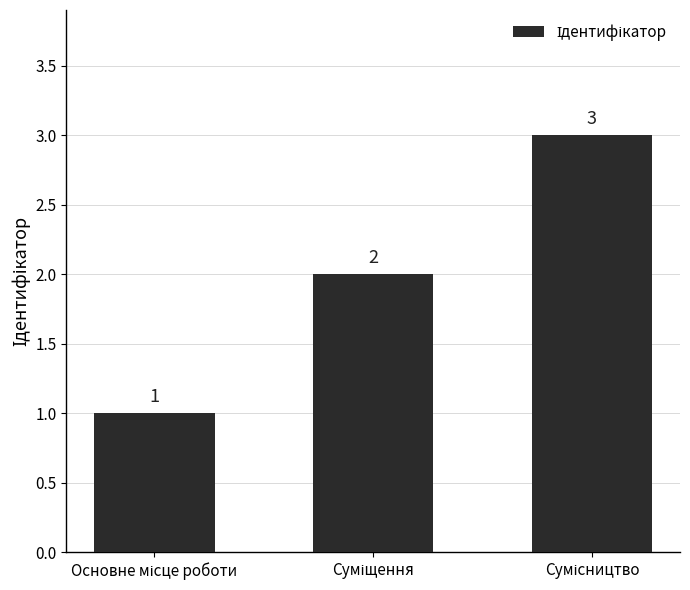

What is the value of the 1st bar from the left?

1